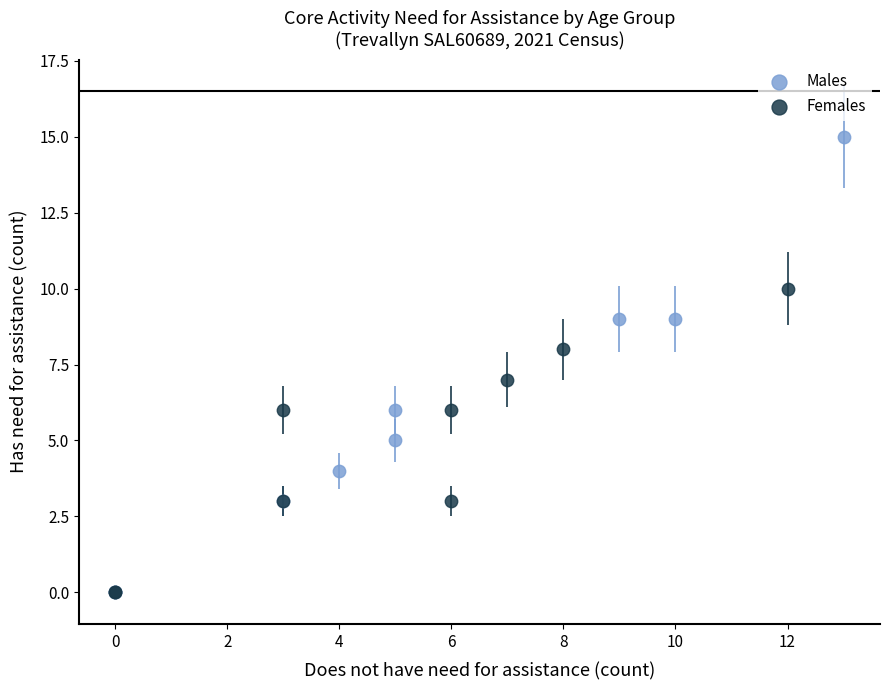

Which series contains the highest Y value?

Males